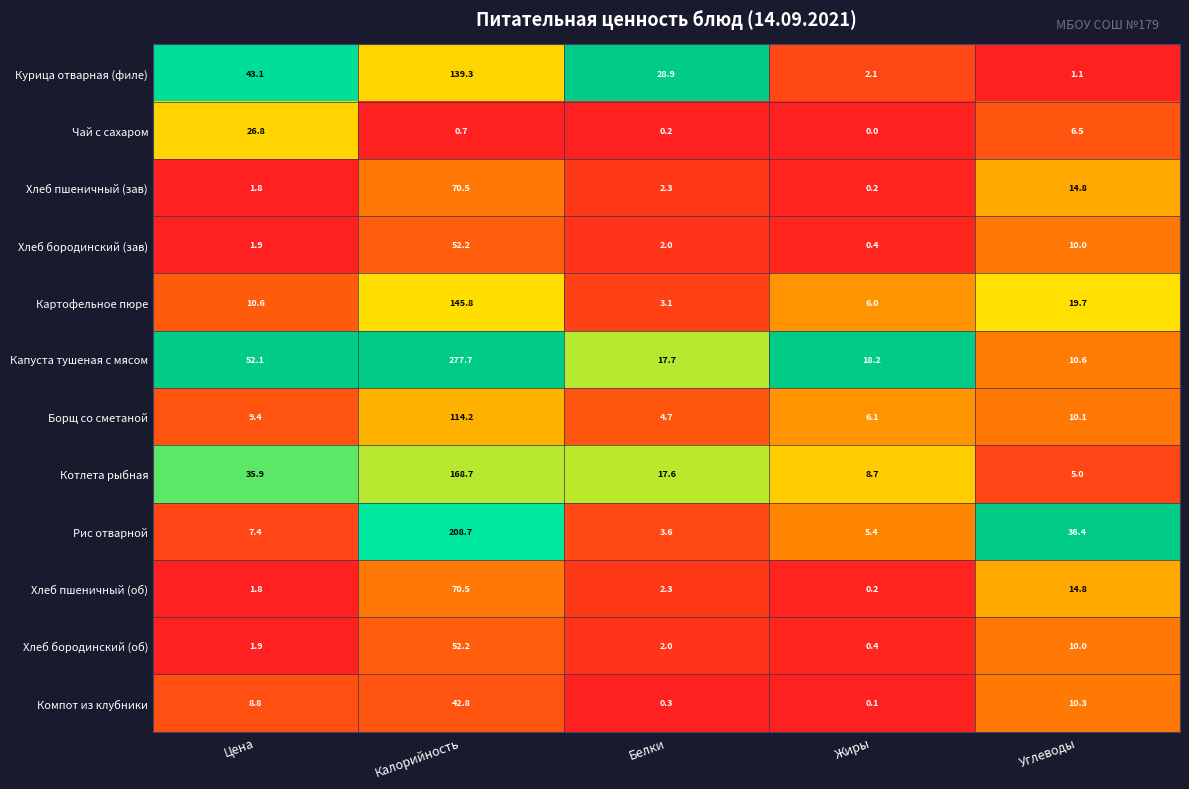

Where is Хлеб бородинский (об) nearest to the value 26?

Углеводы